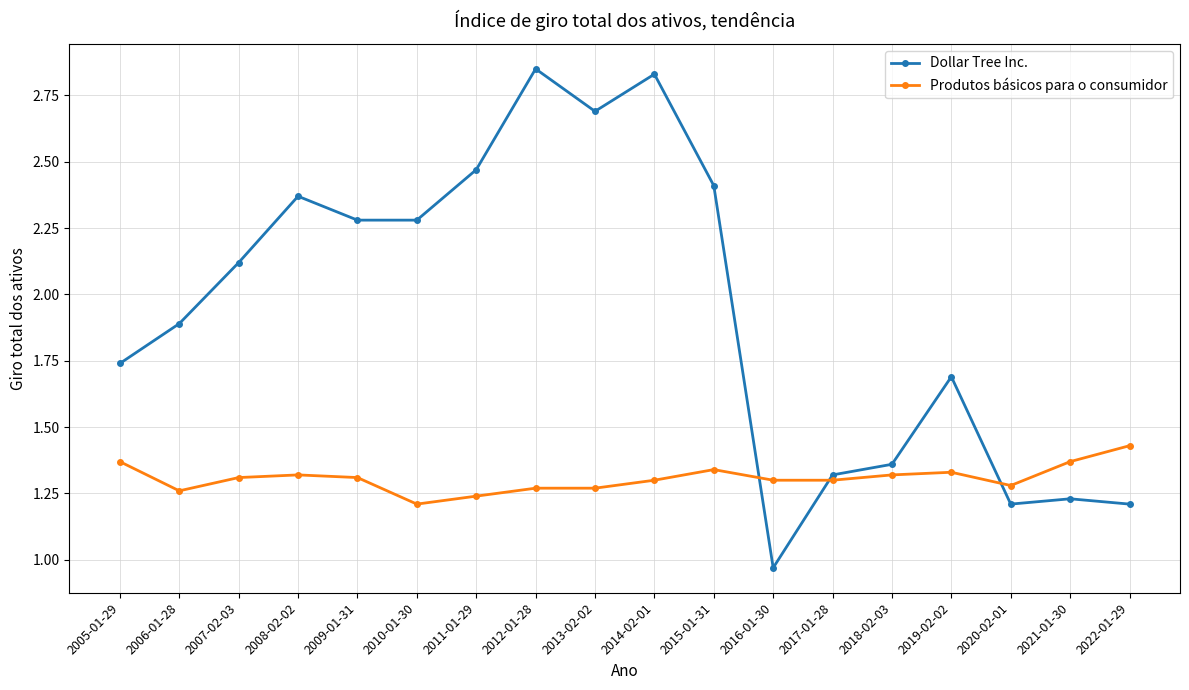

Where does the Dollar Tree Inc. series first go above 2?

2007-02-03